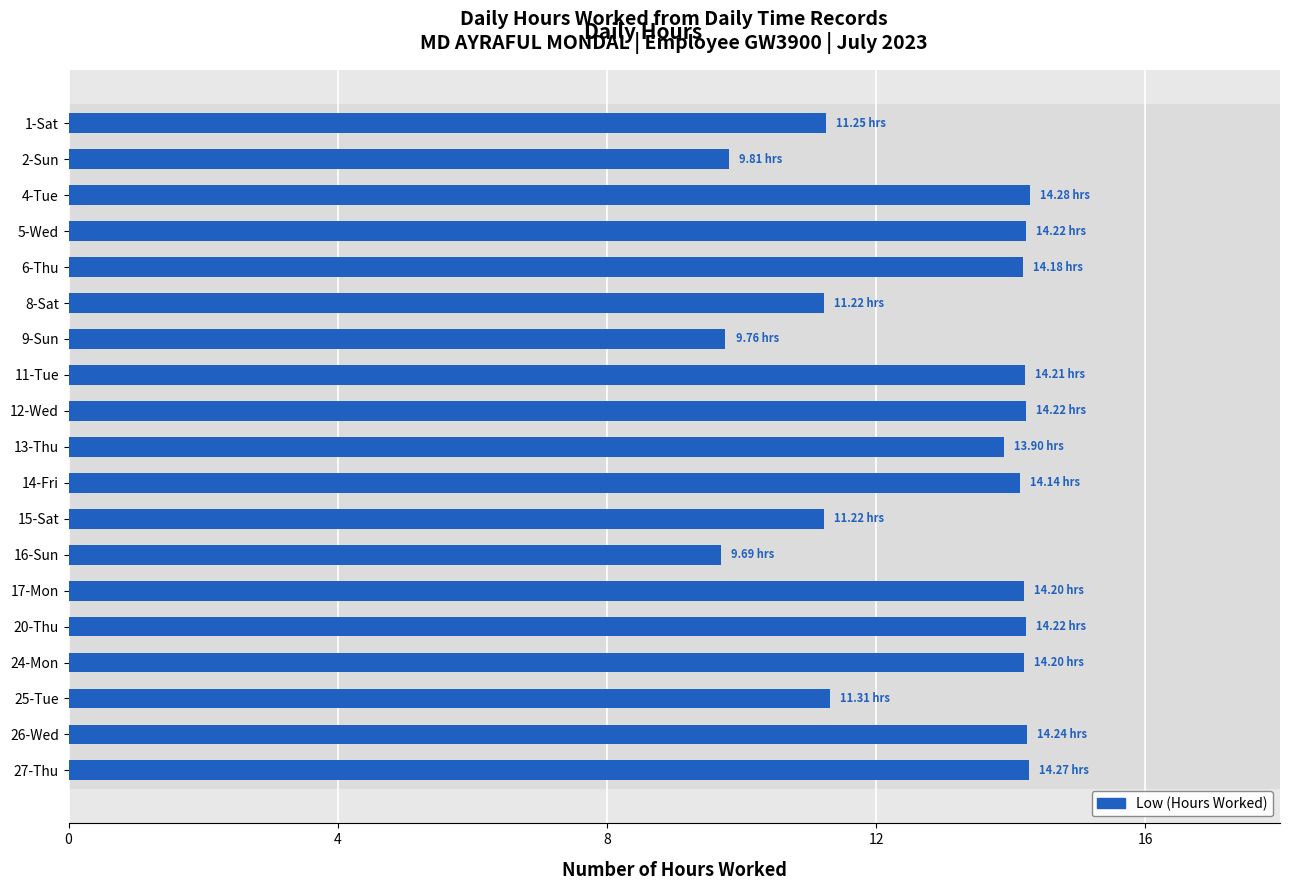

The chart shows a value of 14.2 at 5-Wed. True or false?

True